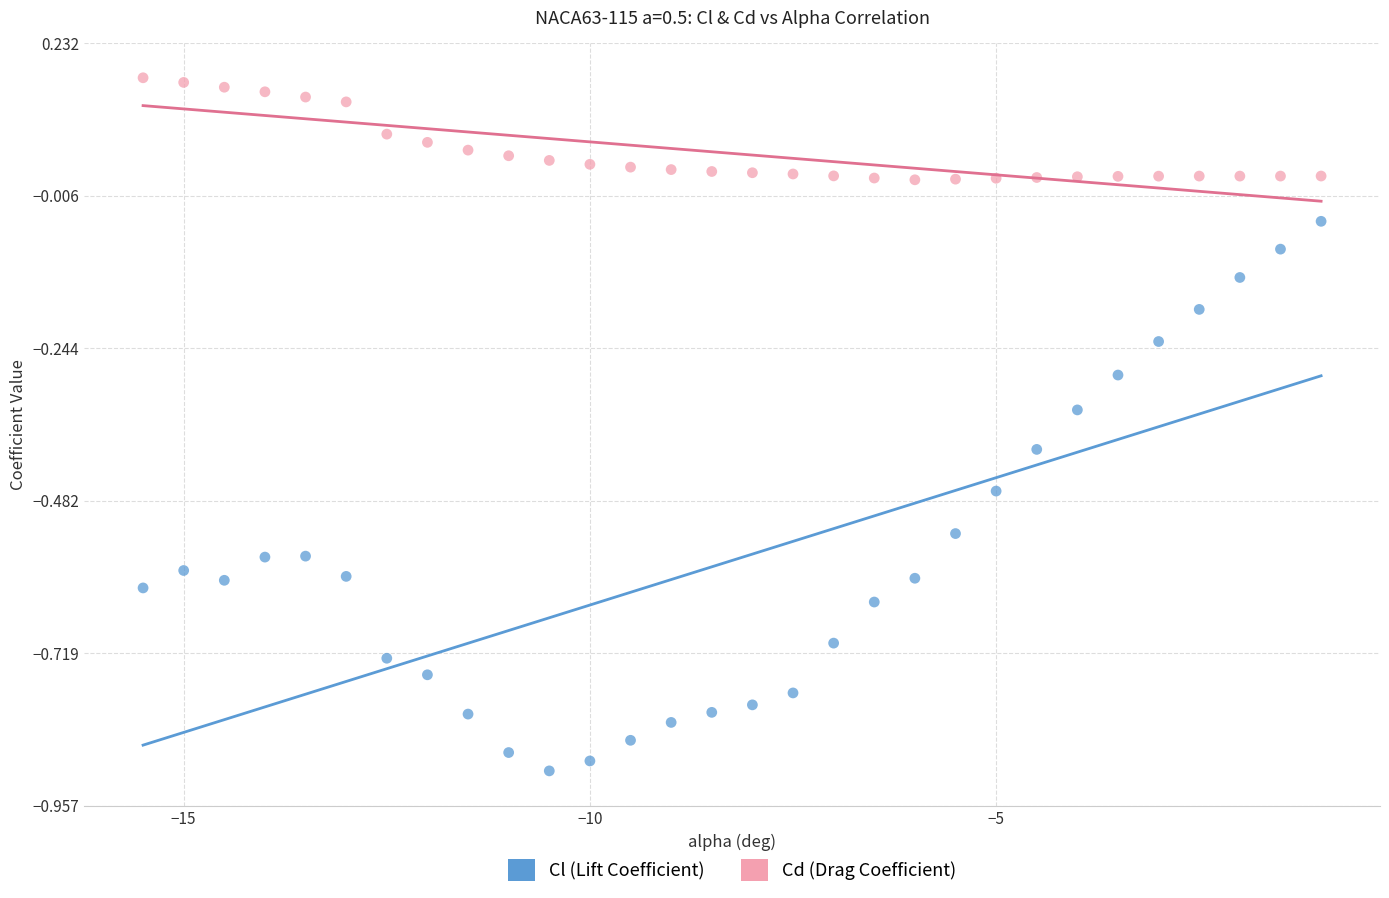

Which series has the widest spread of Y values?

Cl (Lift Coefficient)